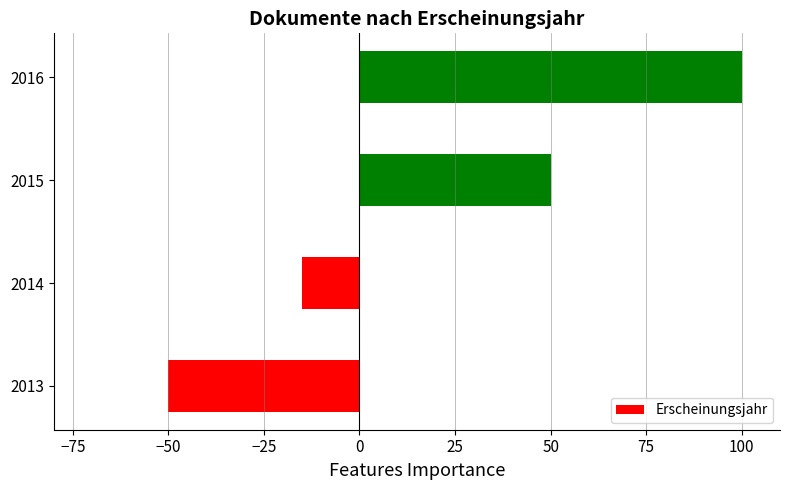

Count the values in the range -15 to 100.

3